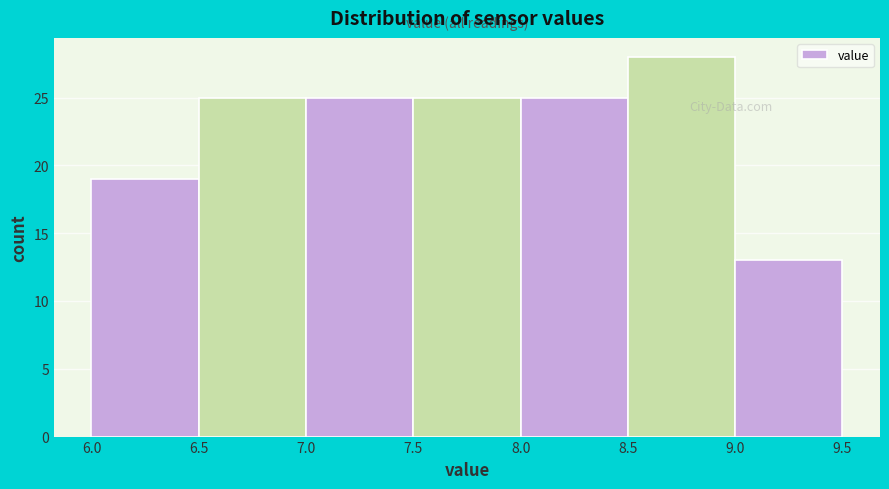

How tall is the bar that spans 8.0 to 8.5 on the x-axis? The values are not printed on the chart, so give them approximately, as read against the axis.

25